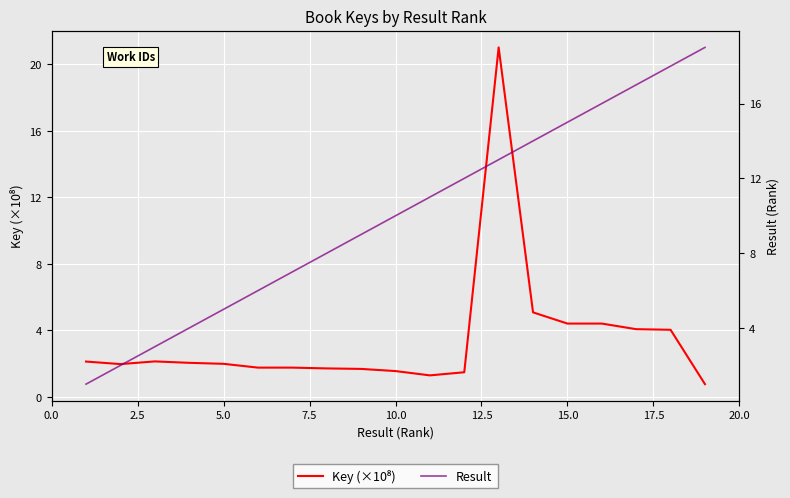

What is the difference between the second highest and second lowest values in the Result series?

16.0